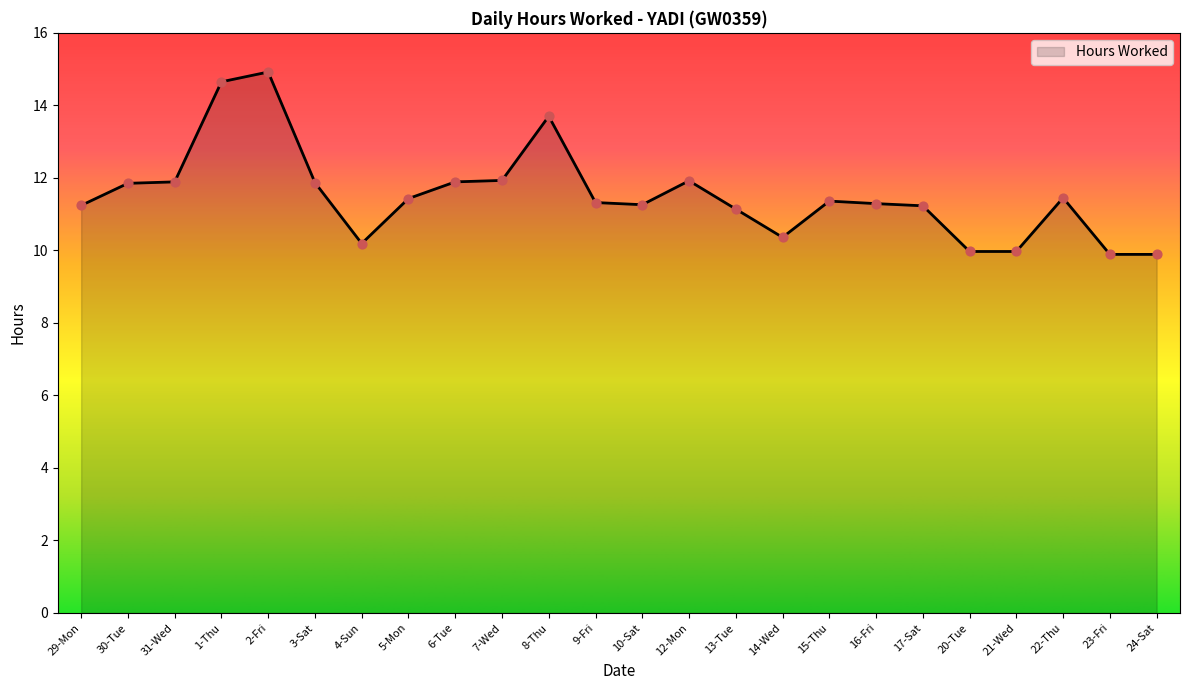

What is the change in value from 7-Wed to 24-Sat?

-2.0